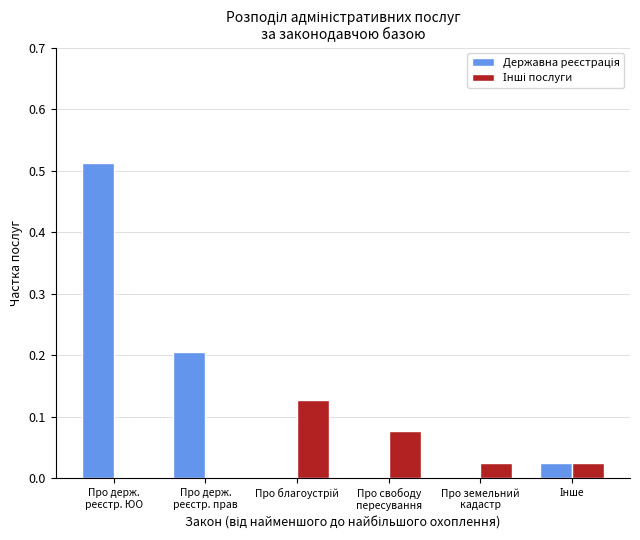

At which category is the sum across all series the highest?

Про держ.
реєстр. ЮО